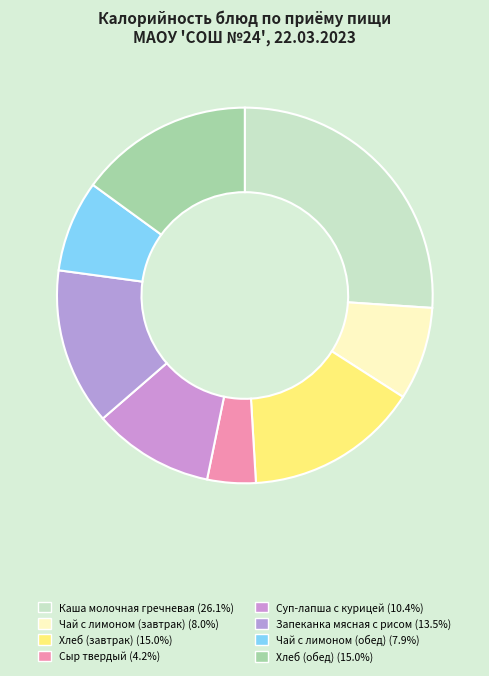

How many slices are in this pie chart?

8